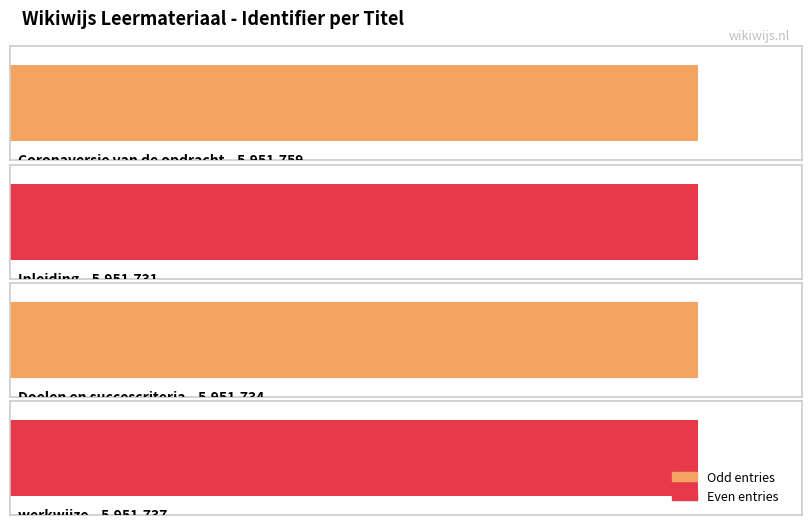

What is the change in value from Doelen en succescriteria to werkwijze?

+3